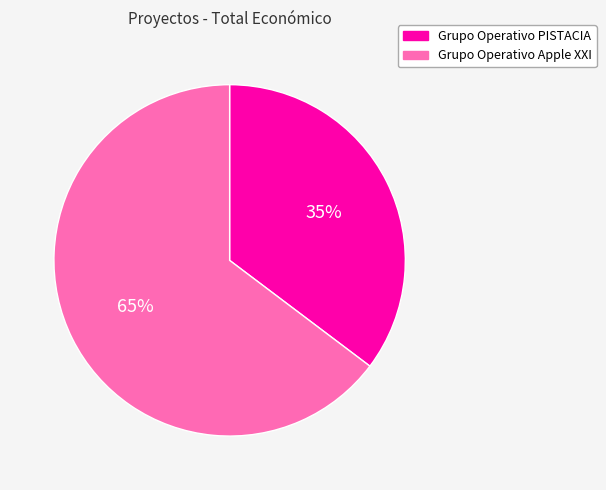

Is there any slice that represents more than half of the pie?

Yes